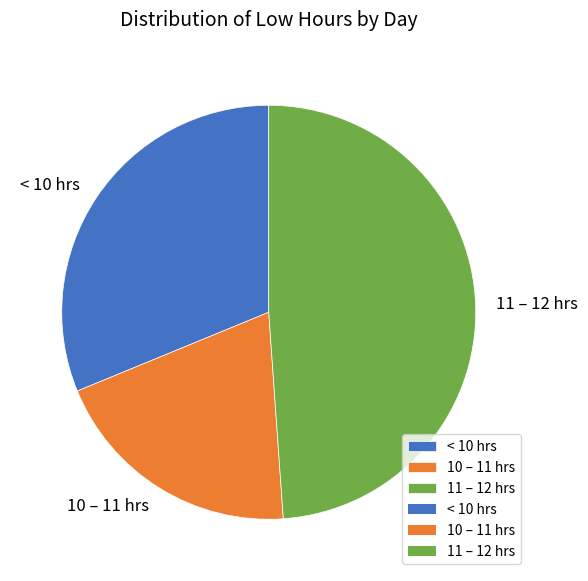

Rank the categories by value from lowest to highest.

10 – 11 hrs, < 10 hrs, 11 – 12 hrs